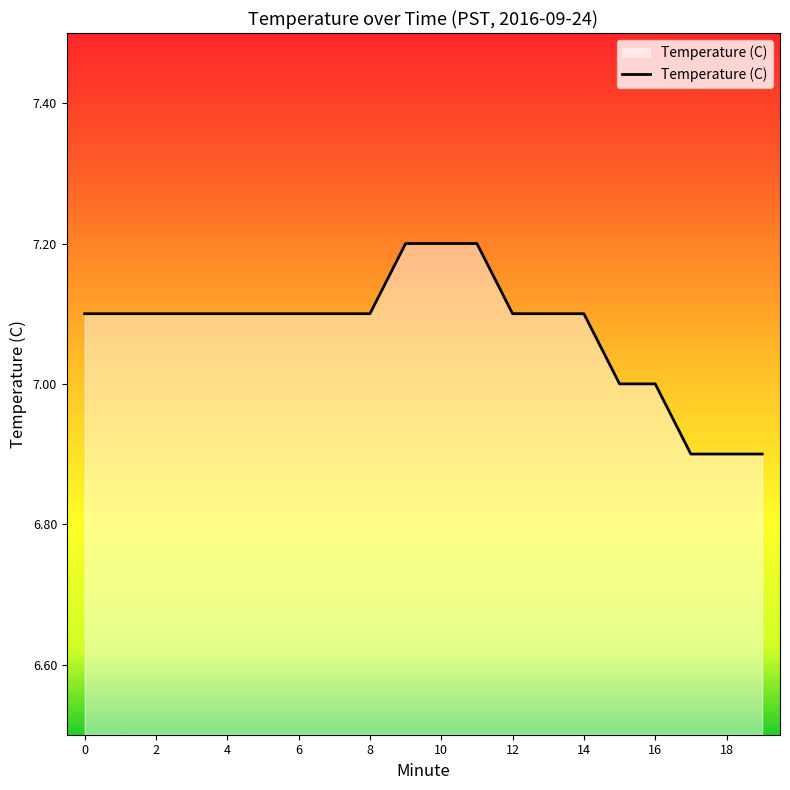

What is the difference between the maximum and minimum values?

0.3